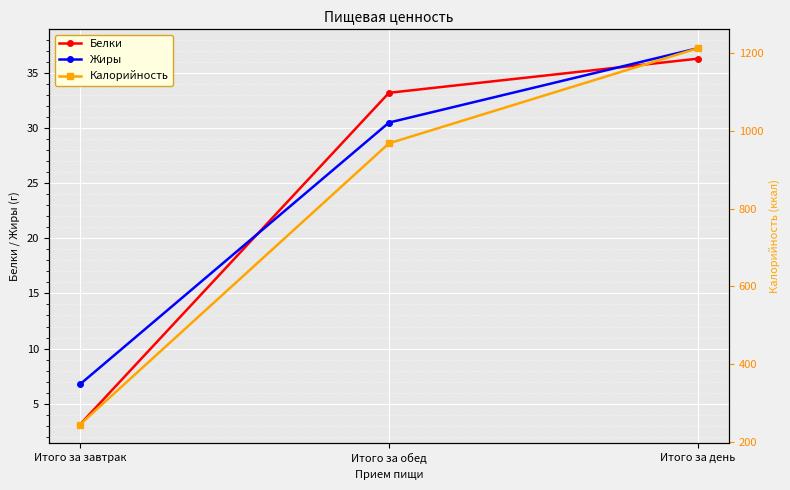

Is this an area chart (filled region under the line)?

No